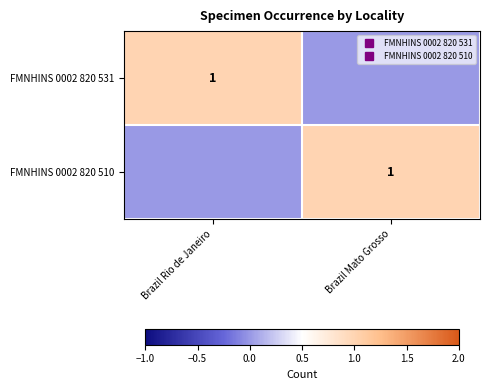

How many data points does each series have?

2